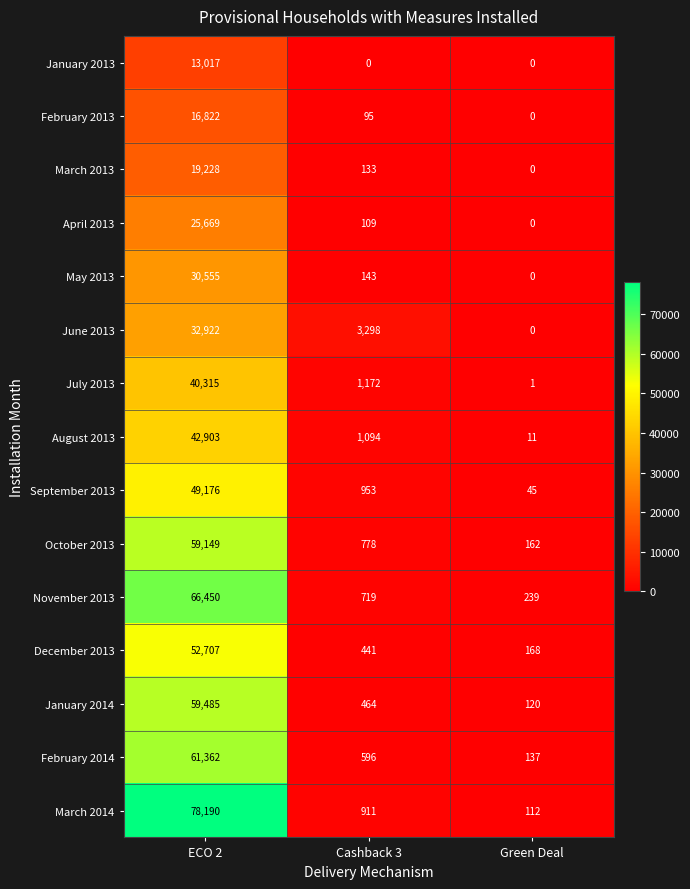

How many series are shown in this chart?

15